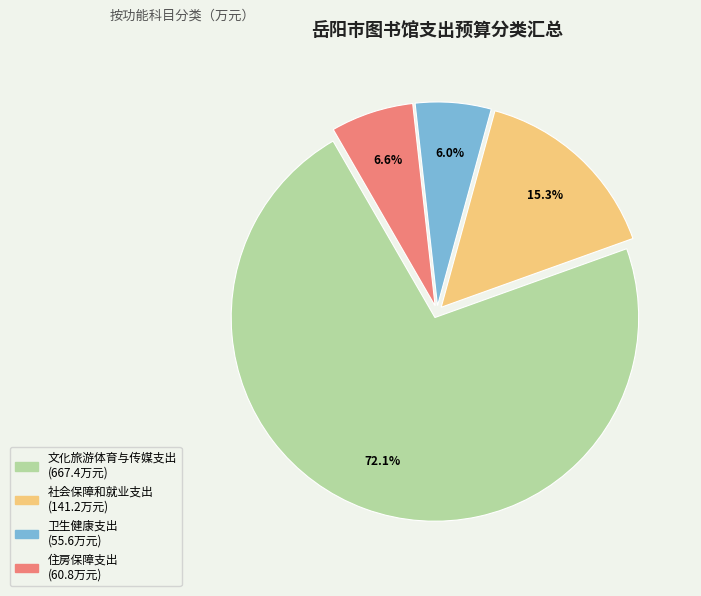

To the nearest percent, what is the average slice percentage?

25%